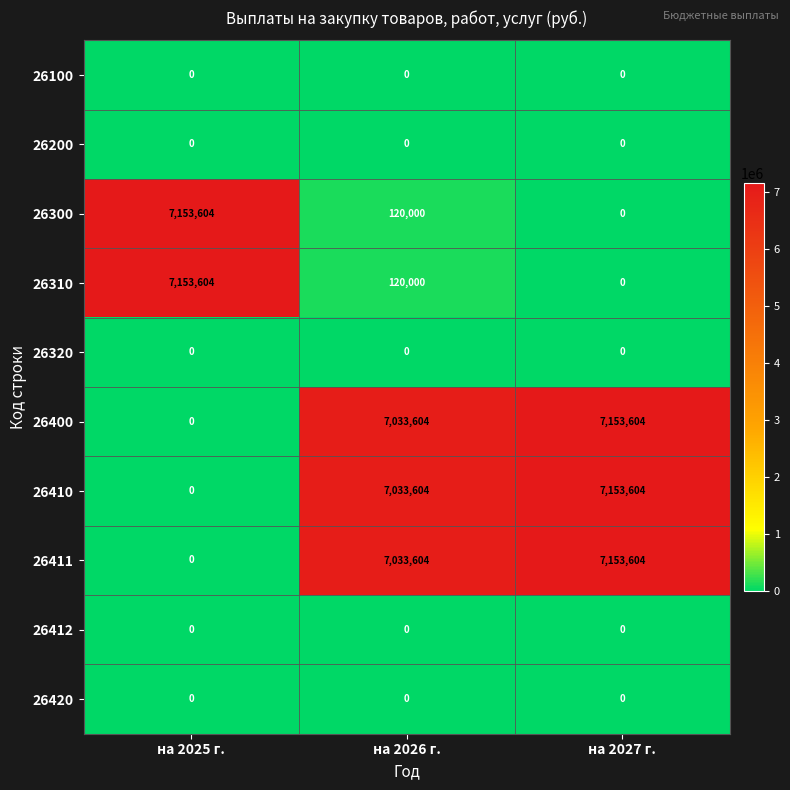

Reading right to left, what are all the values shown in this chart?

26100: на 2027 г.=0	на 2026 г.=0	на 2025 г.=0
26200: на 2027 г.=0	на 2026 г.=0	на 2025 г.=0
26300: на 2027 г.=0	на 2026 г.=120000	на 2025 г.=7153604
26310: на 2027 г.=0	на 2026 г.=120000	на 2025 г.=7153604
26320: на 2027 г.=0	на 2026 г.=0	на 2025 г.=0
26400: на 2027 г.=7153604	на 2026 г.=7033604	на 2025 г.=0
26410: на 2027 г.=7153604	на 2026 г.=7033604	на 2025 г.=0
26411: на 2027 г.=7153604	на 2026 г.=7033604	на 2025 г.=0
26412: на 2027 г.=0	на 2026 г.=0	на 2025 г.=0
26420: на 2027 г.=0	на 2026 г.=0	на 2025 г.=0